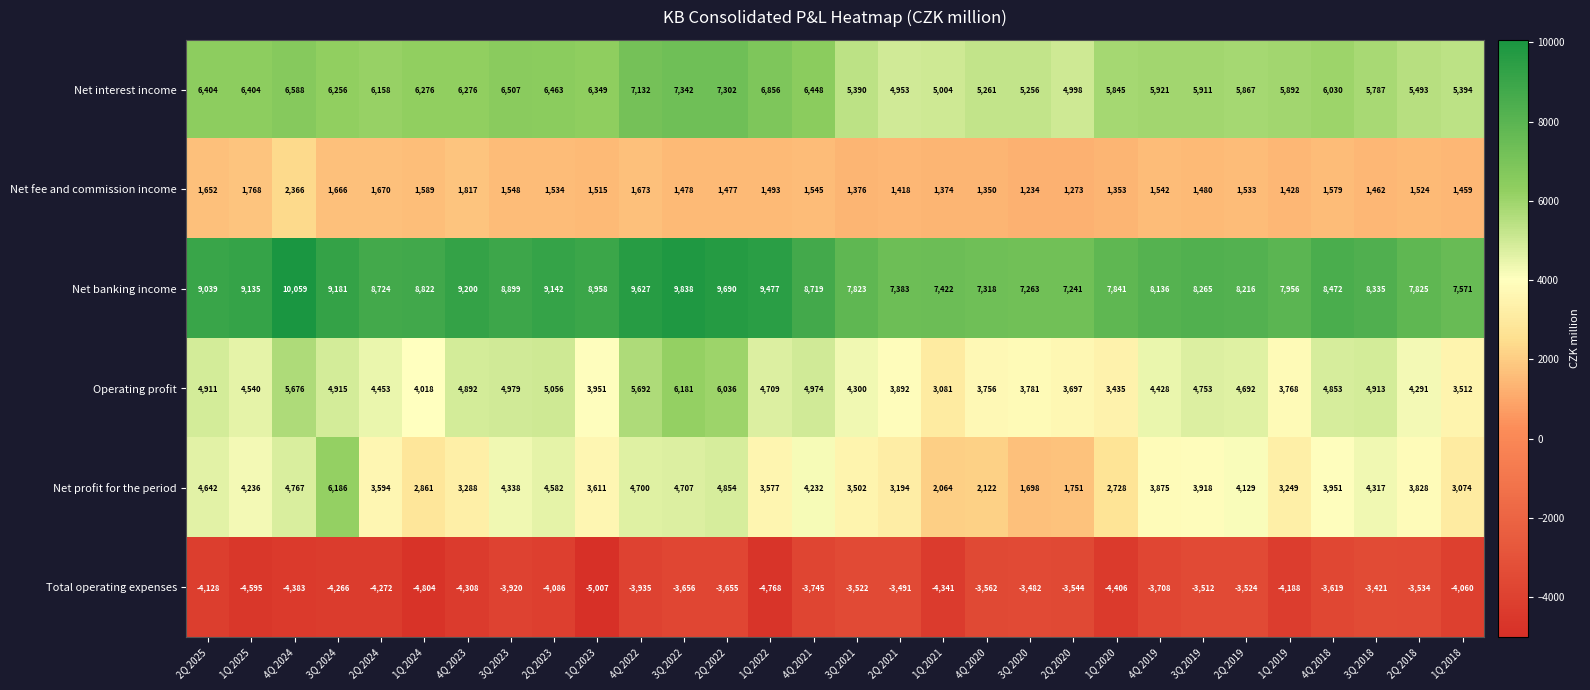

How many series are shown in this chart?

6